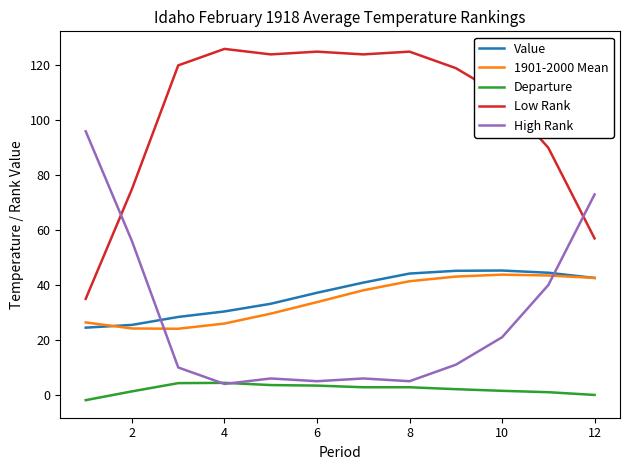

What is the minimum value for 1901-2000 Mean?

24.1